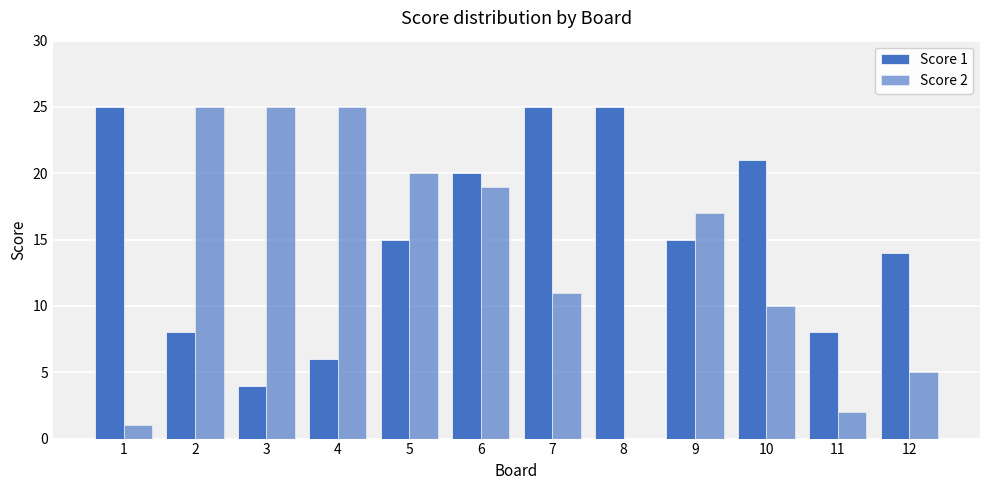

Are the bars horizontal?

No